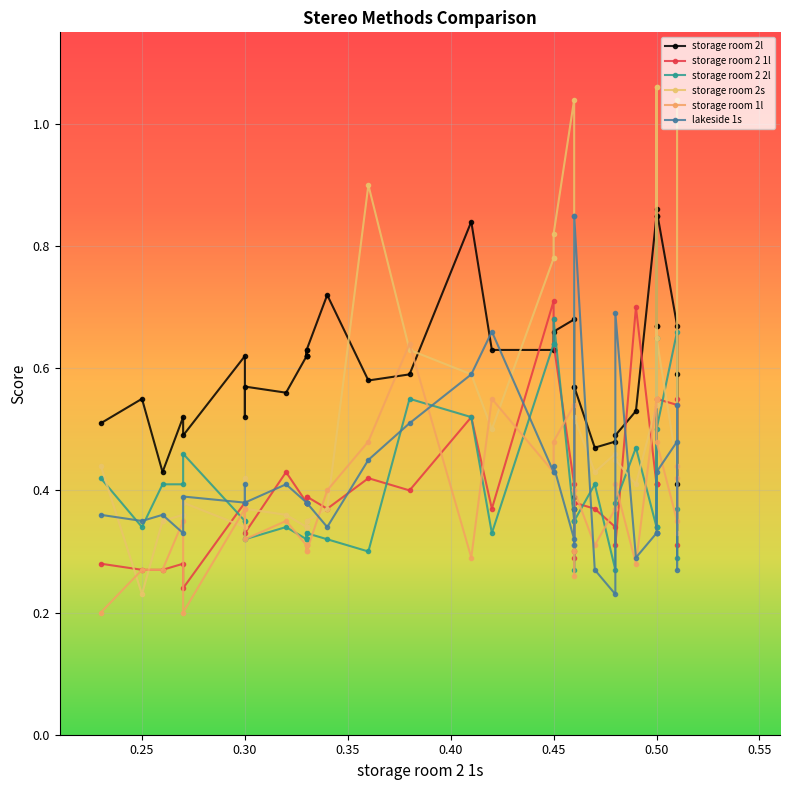

List the series in order of their peak value, highest first.

storage room 2s, storage room 2l, lakeside 1s, storage room 2 1l, storage room 2 2l, storage room 1l